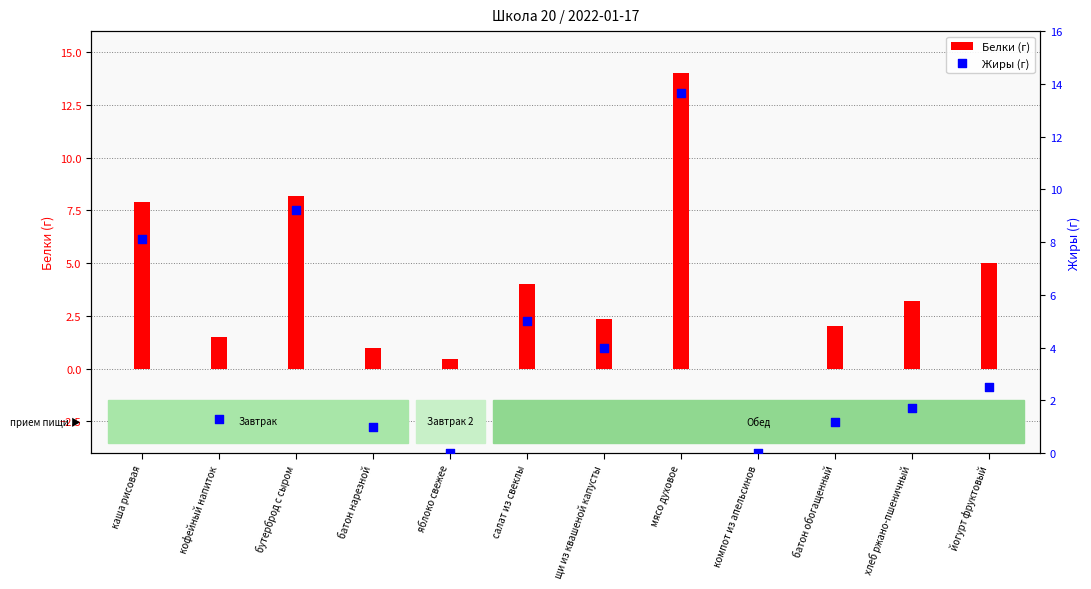

Which series reaches the maximum Y coordinate?

Белки (г)